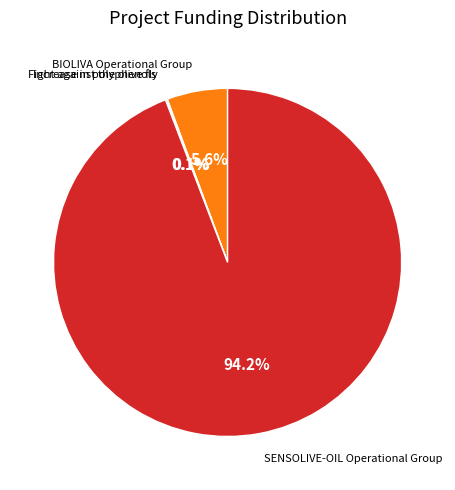

How much of the chart is everything except BIOLIVA Operational Group?

94.4%